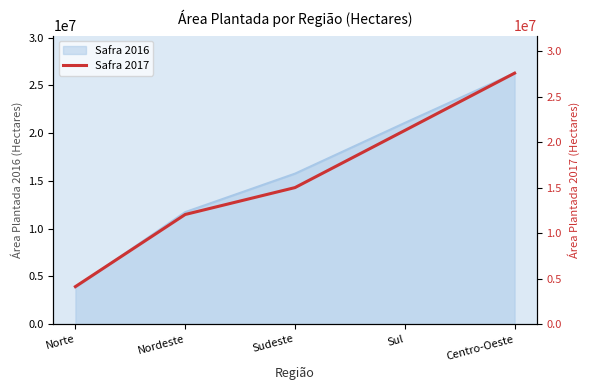

How many values are below 15004016?

2